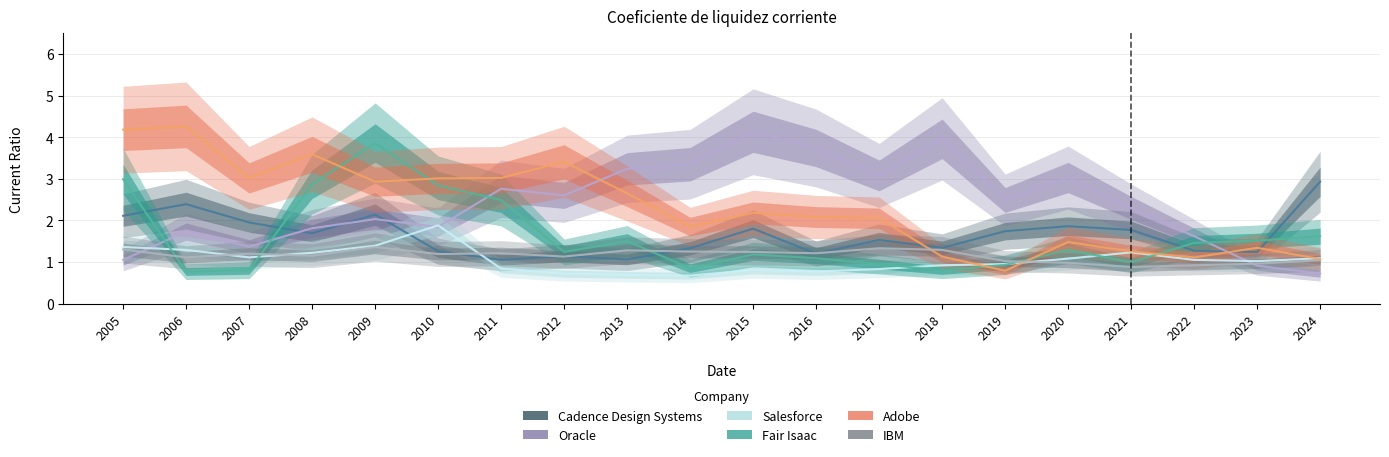

What is the value of the Cadence Design Systems point at the 19th from the left?

1.2